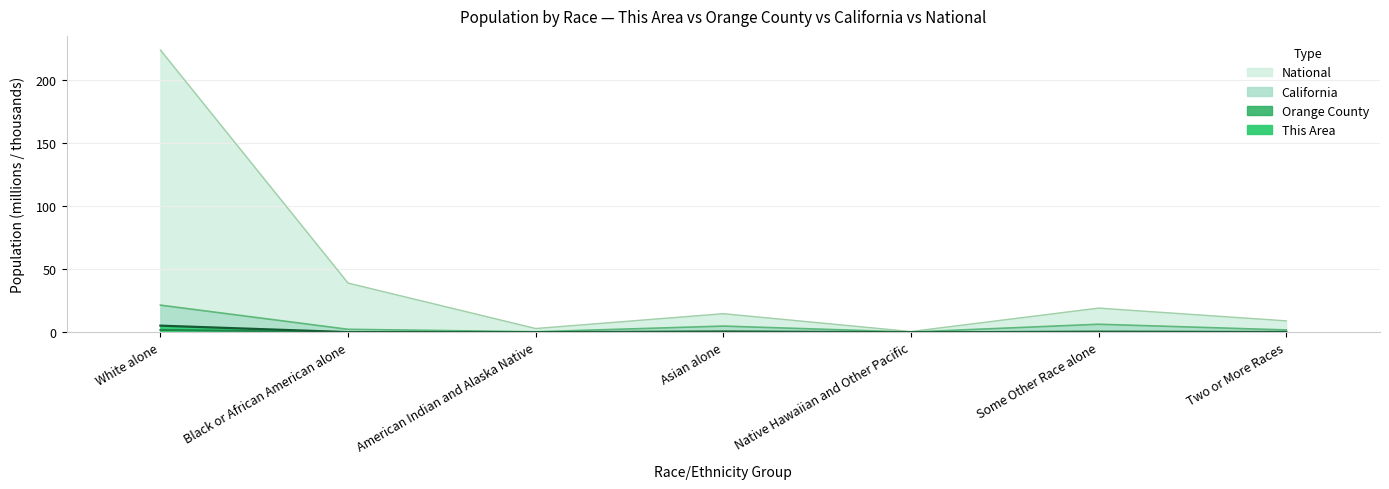

Which series has the largest total across all categories?

National